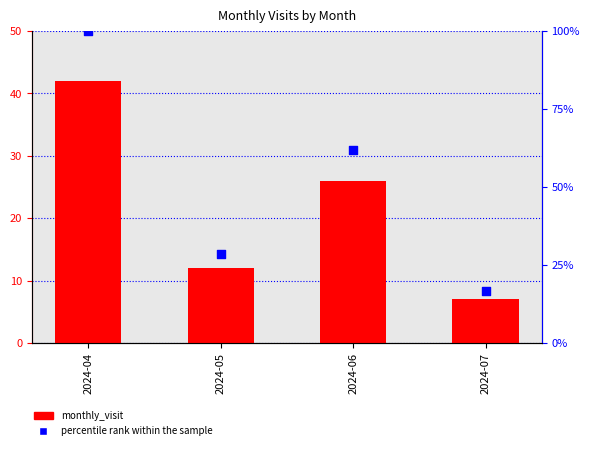

Which series contains the highest Y value?

percentile rank within the sample